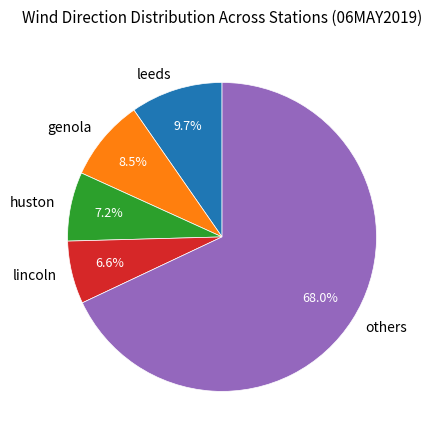

Is there any slice that represents more than half of the pie?

Yes